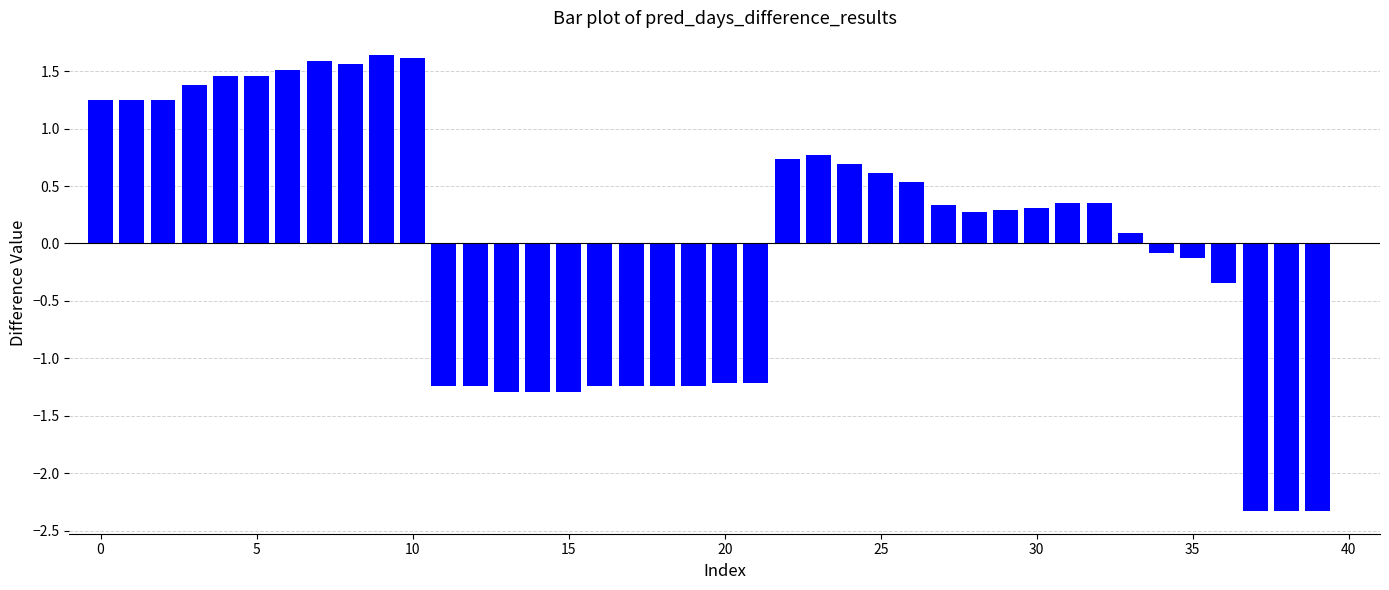

Are the bars grouped side by side (vs. stacked)?

No